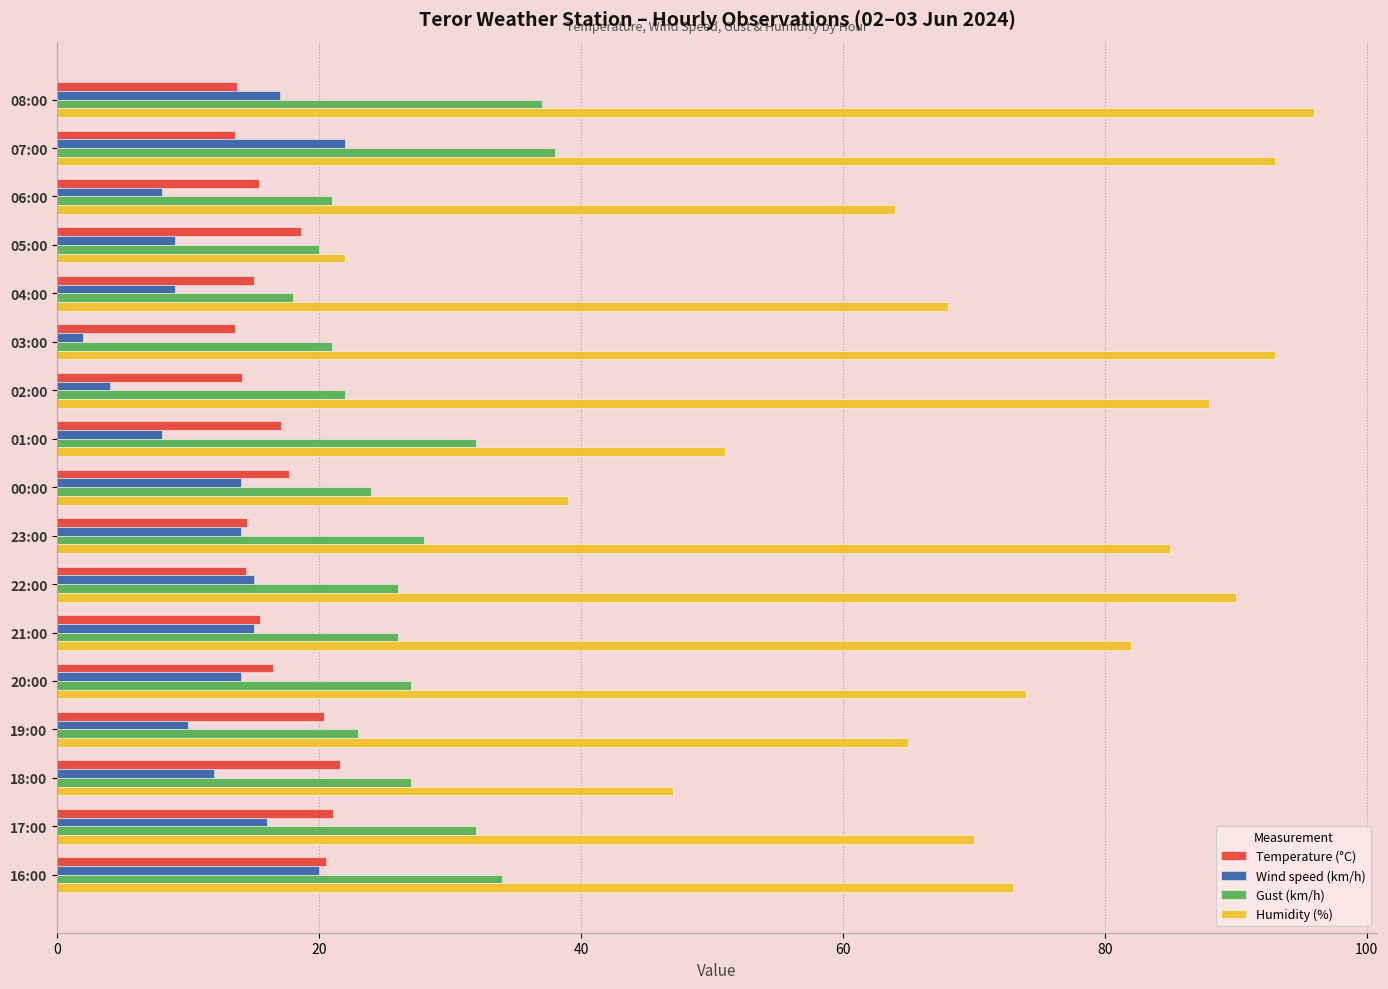

Which series has the largest range (max minus min)?

Humidity (%)